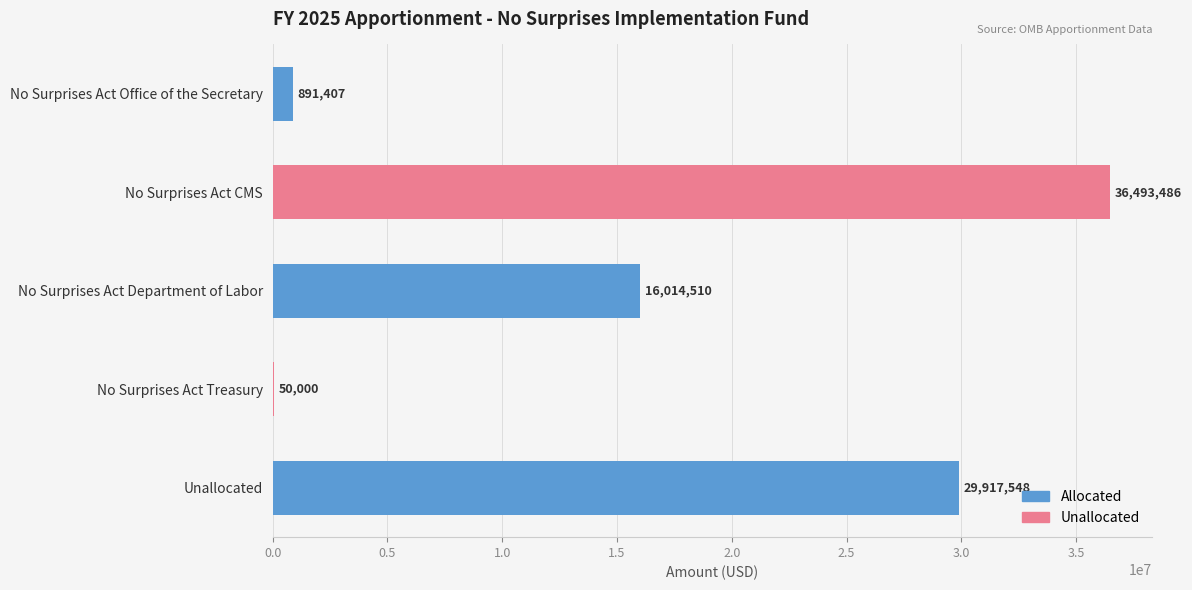

Approximately how many times larger is the value at Unallocated compared to No Surprises Act Treasury?

598.4